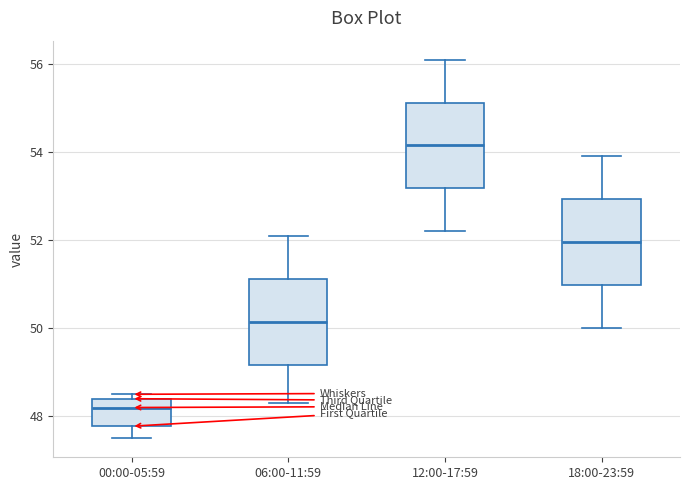

Reading left to right, transcribe this box plot: for each box, give where its median line is, the range the box spans, and where its two whiskers end, as read against the y-axis. The values are not printed on the chart, so give them approximately, as read against the axis.

00:00-05:59: median 48.2, box 47.8 to 48.4, whiskers 47.6 to 48.6
06:00-11:59: median 50.2, box 49.2 to 51.2, whiskers 48.4 to 52.2
12:00-17:59: median 54.2, box 53.2 to 55.2, whiskers 52.2 to 56.2
18:00-23:59: median 52.0, box 51.0 to 53.0, whiskers 50.0 to 54.0